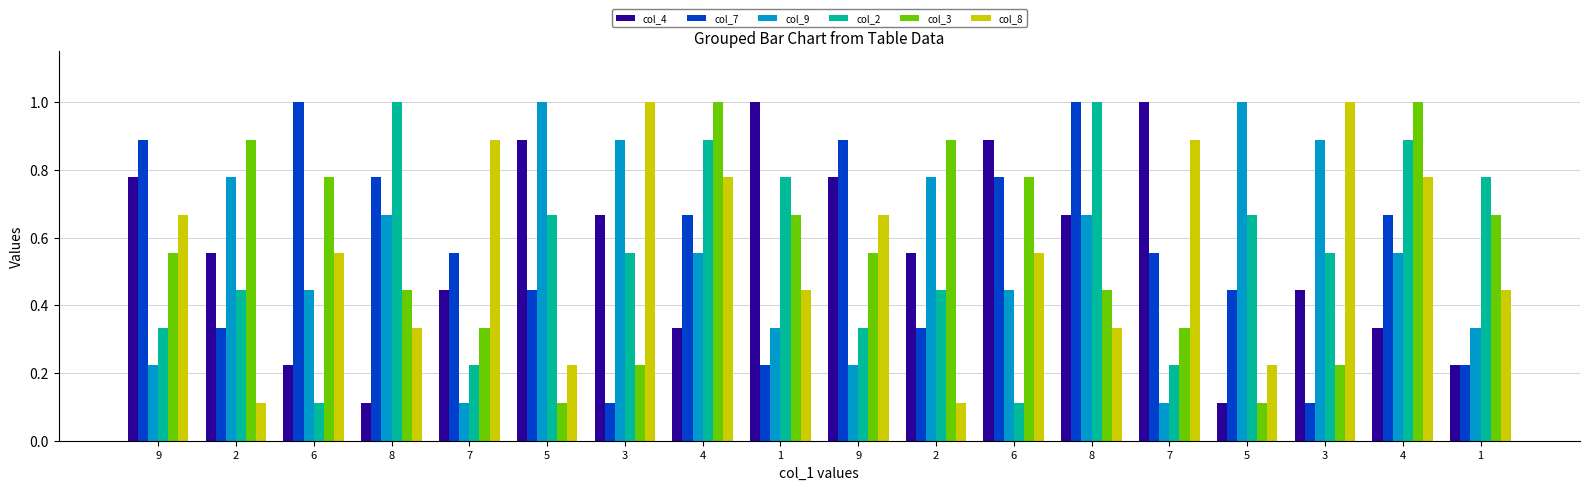

Count the number of categories in the chart.

18